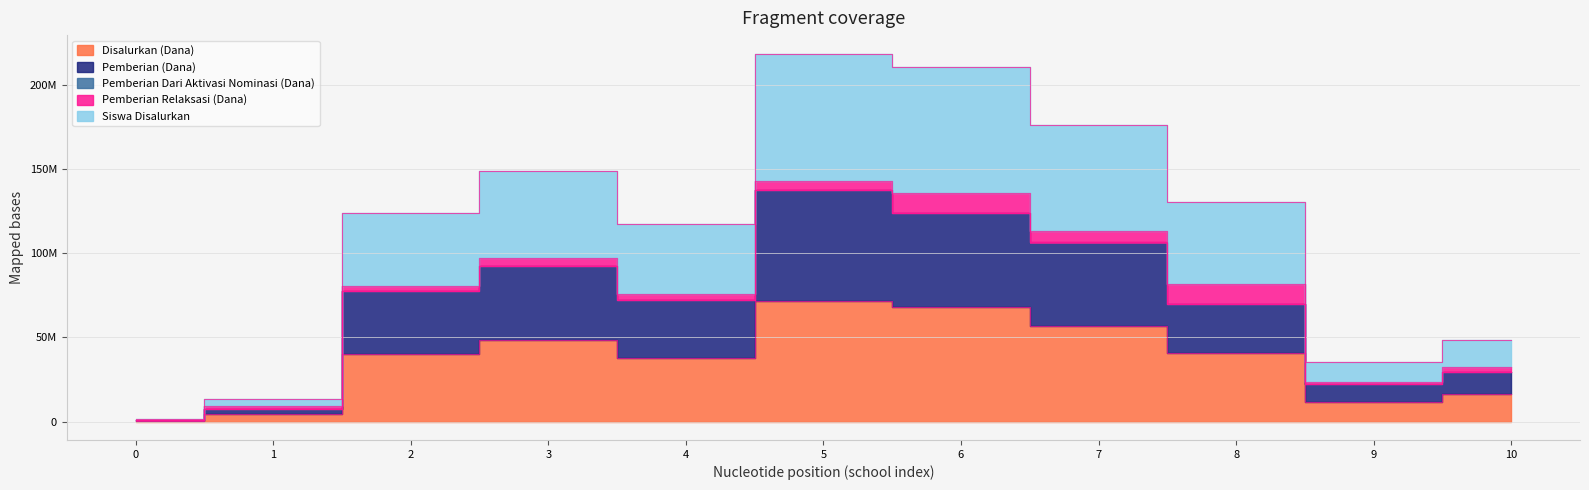

True or false: Siswa Disalurkan has more than 2 interior local peaks.

False